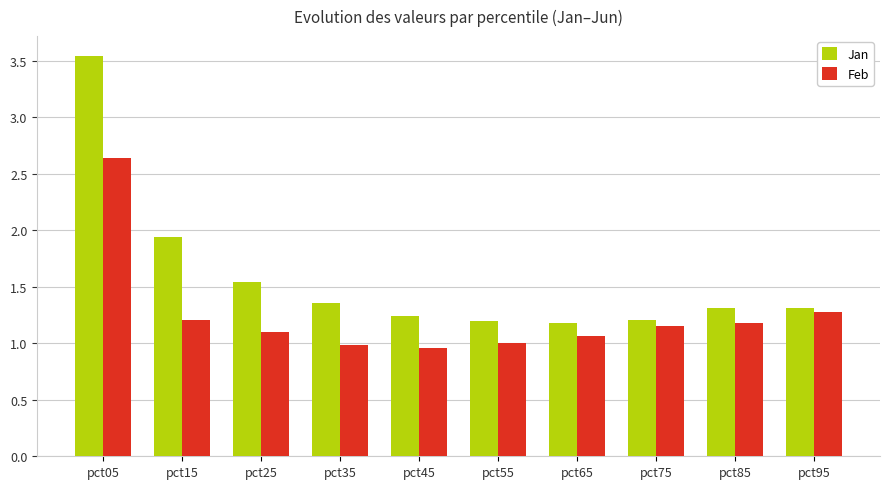

Between pct25 and pct85, which series saw the biggest shift?

Jan